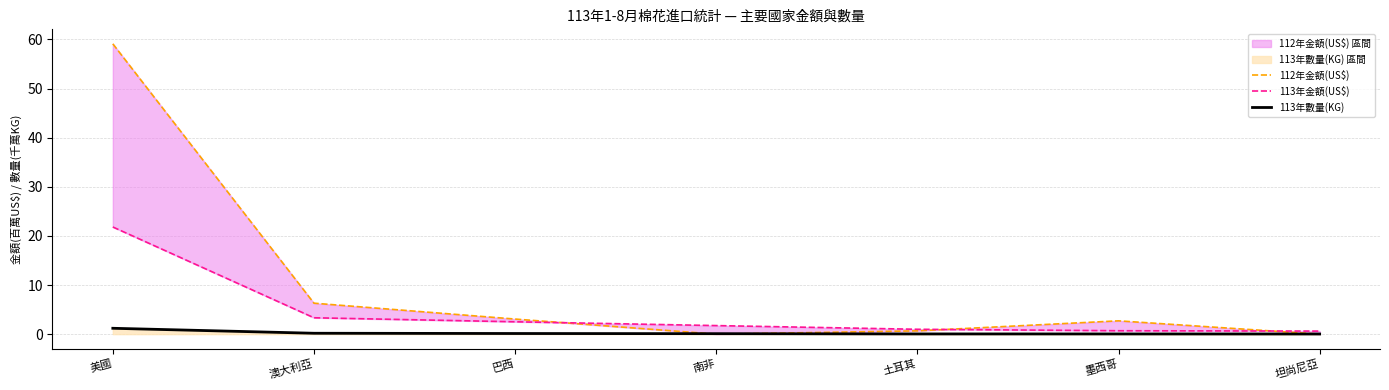

What is the label of the 4th point from the right?

南非